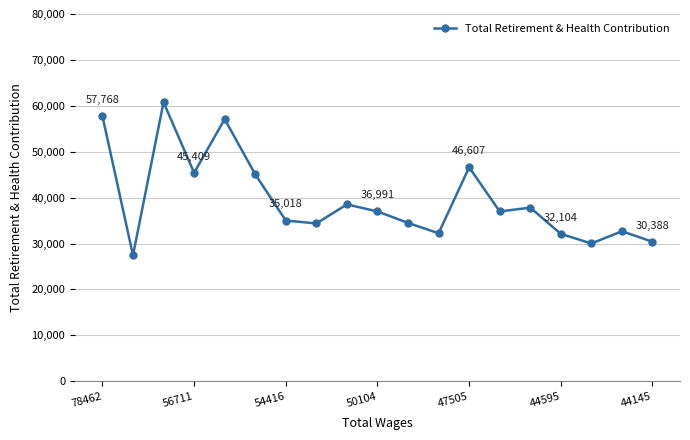

What is the minimum value shown in the chart?

27428